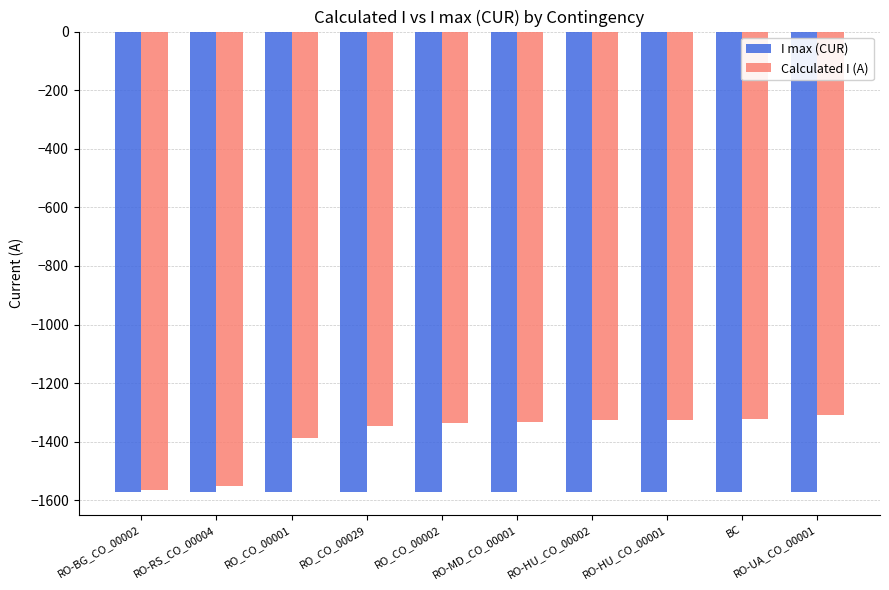

At which label is I max (CUR) closest to -1570?

RO-BG_CO_00002